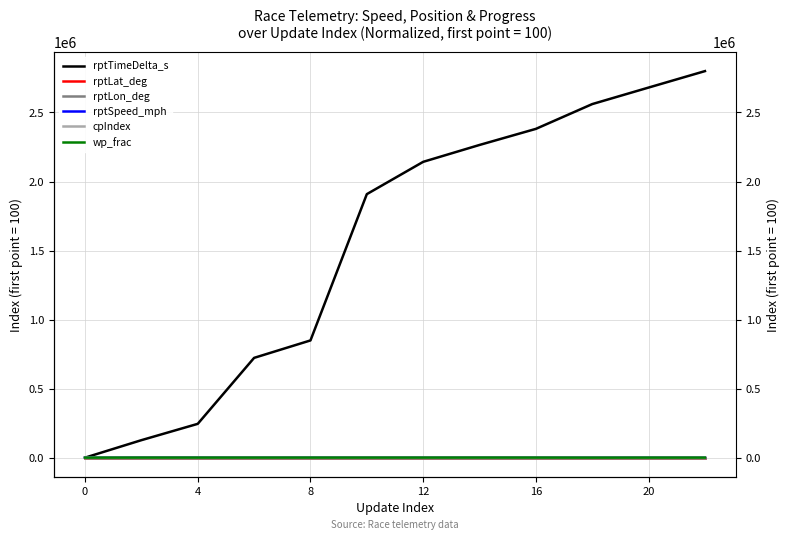

Between 0 and 8, which series saw the biggest shift?

rptTimeDelta_s